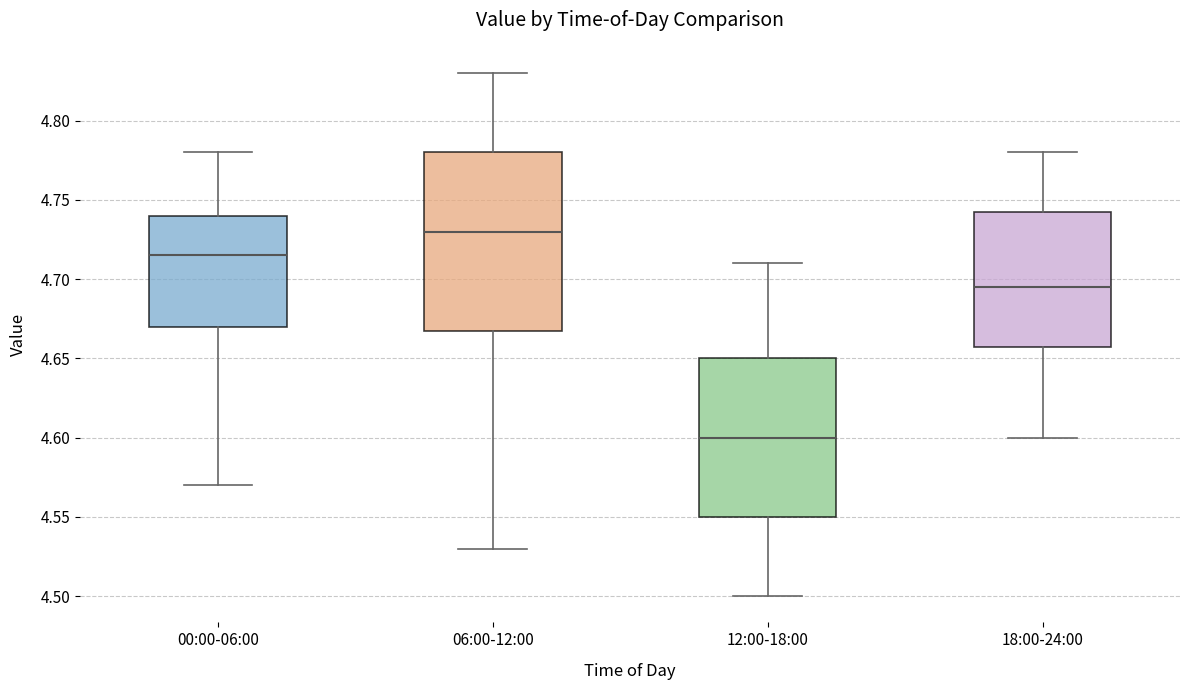

Reading left to right, read every box against the y-axis: the position of its median line, the range the box covers, and the ends of its whiskers. The values are not printed on the chart, so give them approximately, as read against the axis.

00:00-06:00: median 4.715, box 4.670 to 4.740, whiskers 4.570 to 4.780
06:00-12:00: median 4.730, box 4.670 to 4.780, whiskers 4.530 to 4.830
12:00-18:00: median 4.600, box 4.550 to 4.650, whiskers 4.500 to 4.710
18:00-24:00: median 4.695, box 4.660 to 4.745, whiskers 4.600 to 4.780